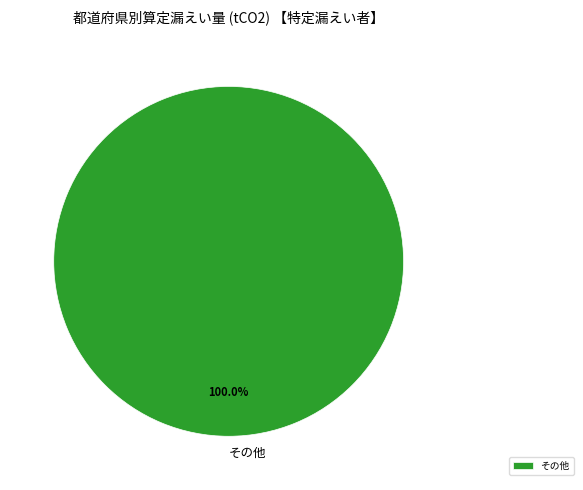

Does その他 represent more than half of the total?

Yes